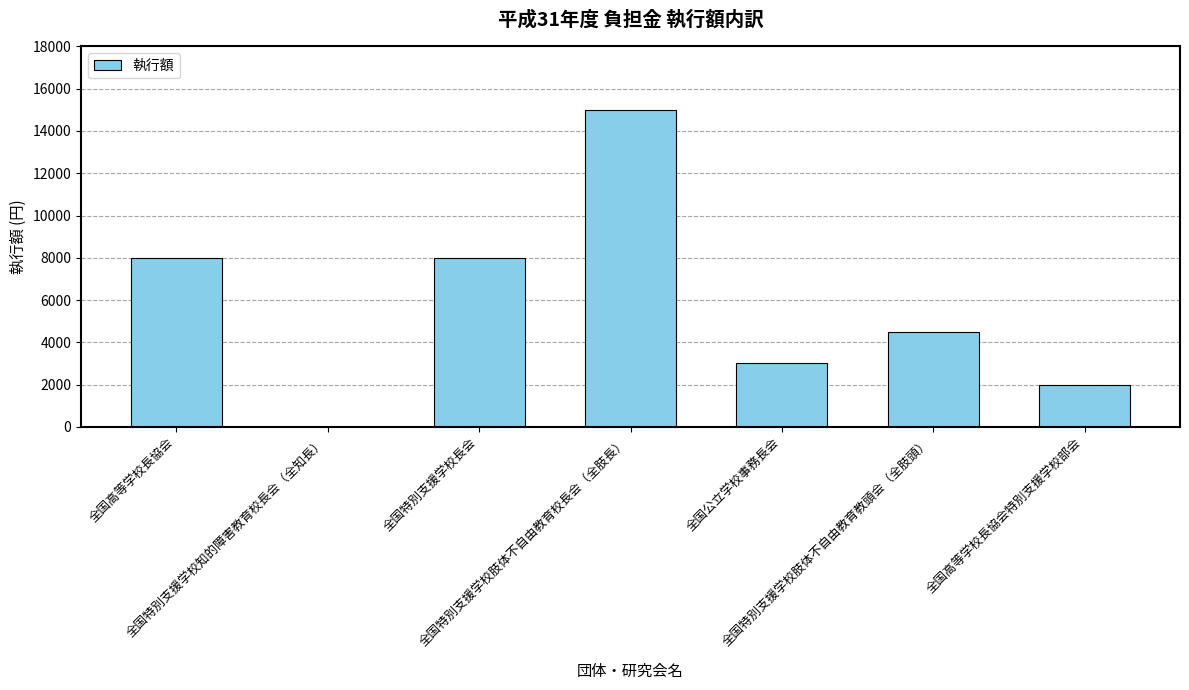

Where does the data first go above 4500?

全国高等学校長協会